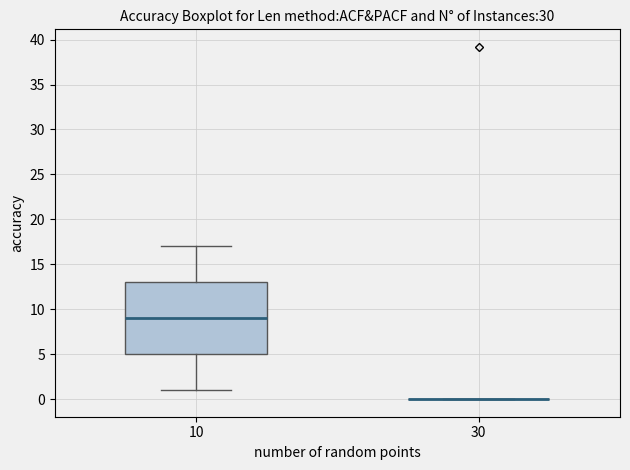

Reading left to right, transcribe this box plot: for each box, give where its median line is, the range the box spans, and where its two whiskers end, as read against the y-axis. The values are not printed on the chart, so give them approximately, as read against the axis.

10: median 9, box 5 to 13, whiskers 1 to 17
30: box collapsed to a line at 0, whiskers 0 to 0